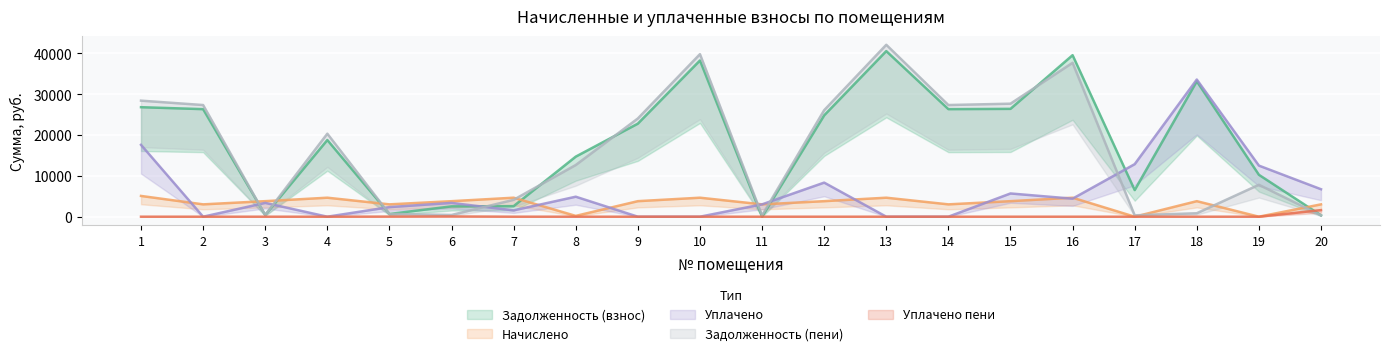

In uplach_peni, how many points are higher than both neighbors (excluding endpoints)?

1